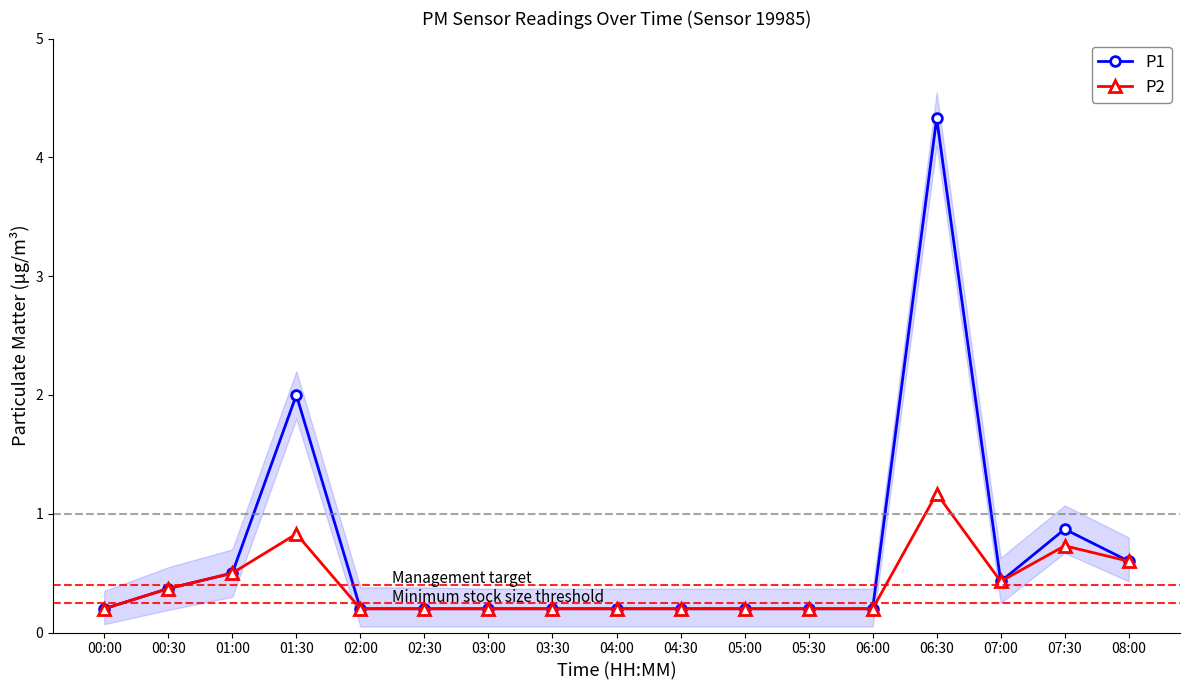

Reading left to right, list all the values displayed in this chart.

P1: 0.2	0.4	0.5	2.0	0.2	0.2	0.2	0.2	0.2	0.2	0.2	0.2	0.2	4.3	0.4	0.9	0.6
P2: 0.2	0.4	0.5	0.8	0.2	0.2	0.2	0.2	0.2	0.2	0.2	0.2	0.2	1.2	0.4	0.7	0.6